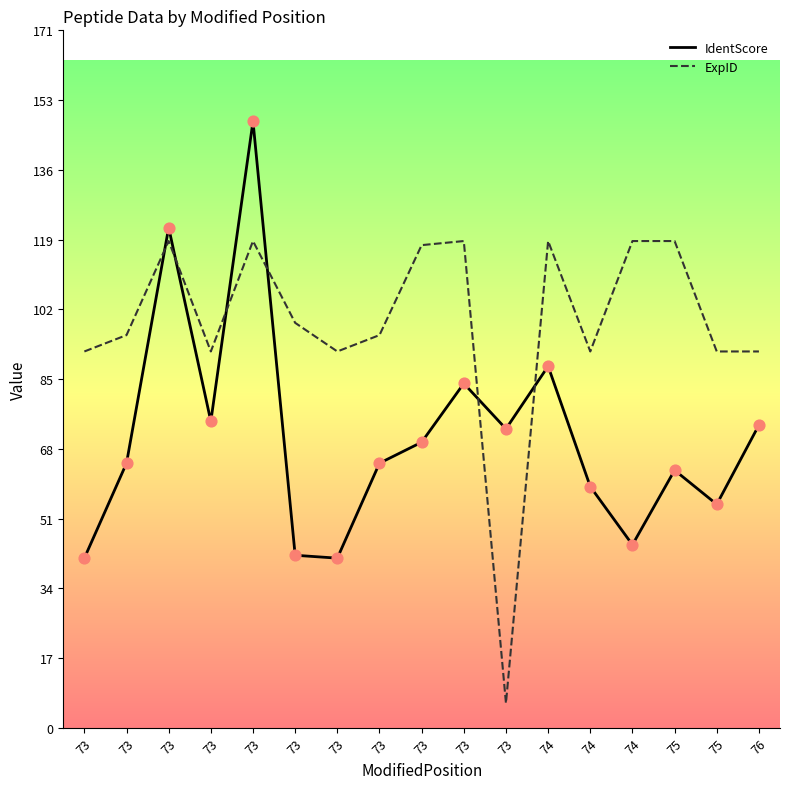

What are all the series names shown in the legend?

IdentScore, ExpID